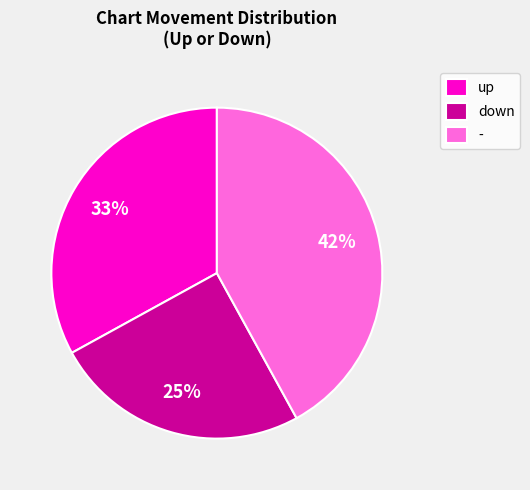

Combined, do down and up account for over 50%?

Yes